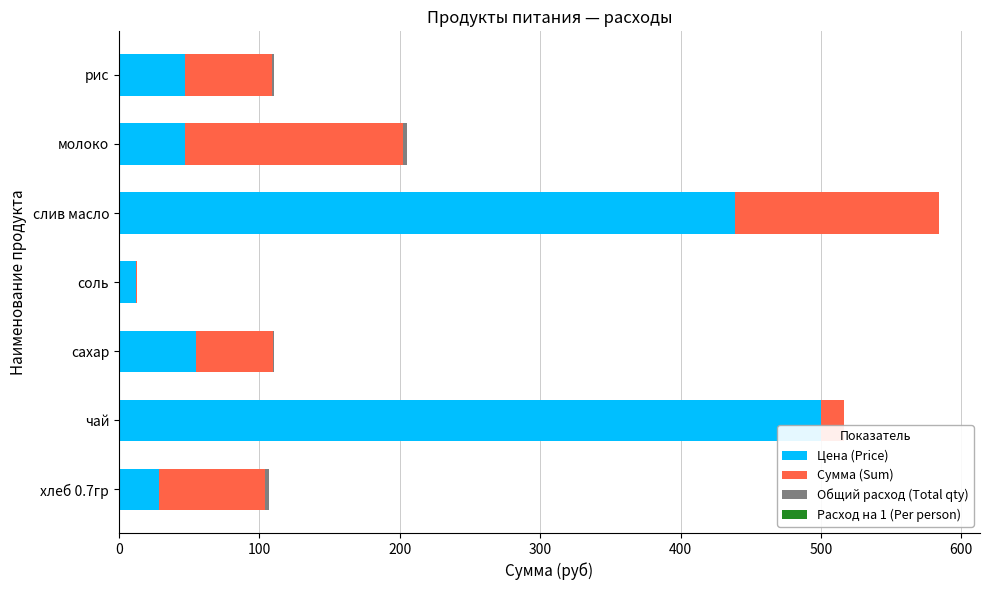

What is the maximum value for Цена (Price)?

500.0